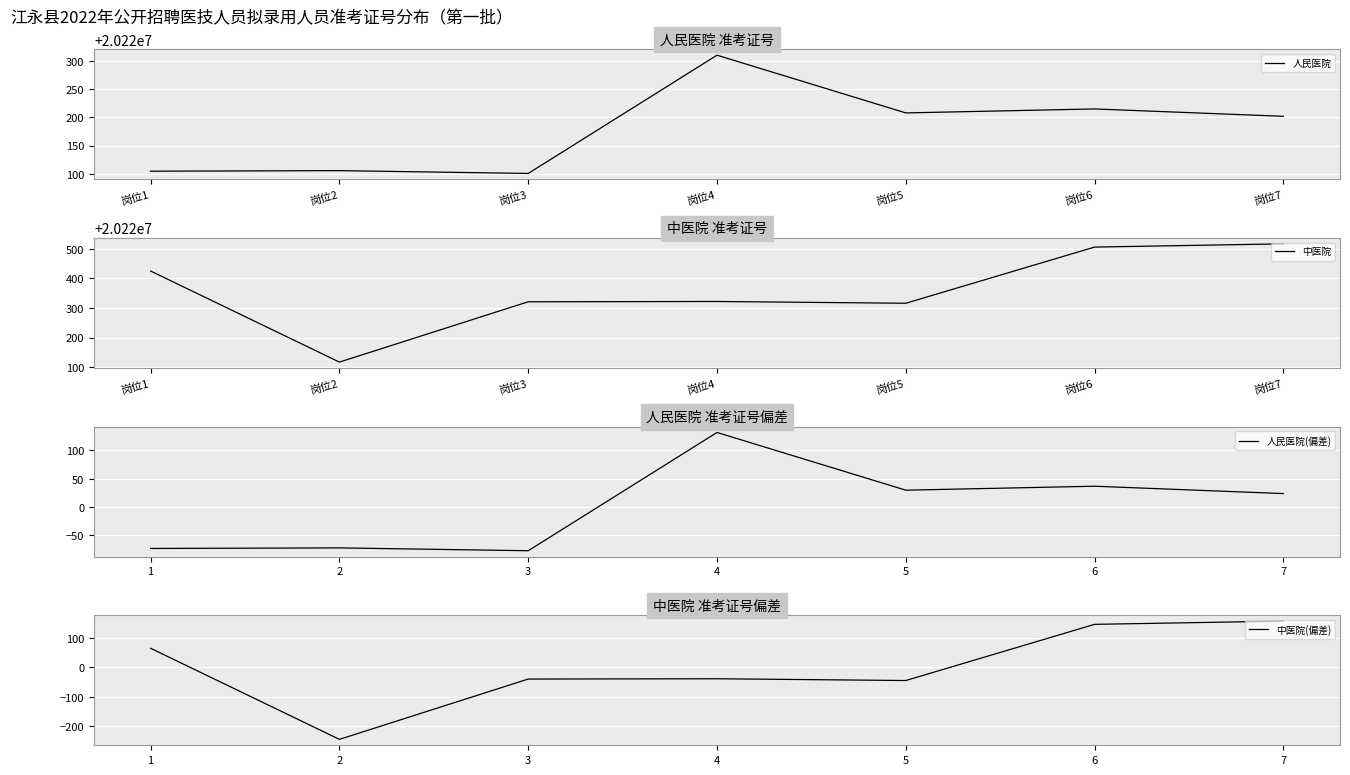

The 中医院(偏差) series shows 156.4 at 7. True or false?

True